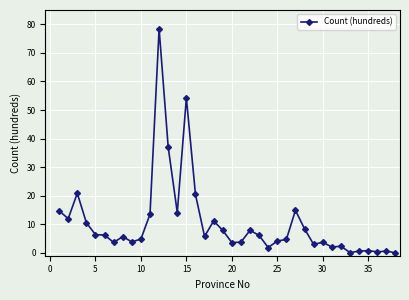

True or false: there are more than 0 points higher than both neighbors.

True